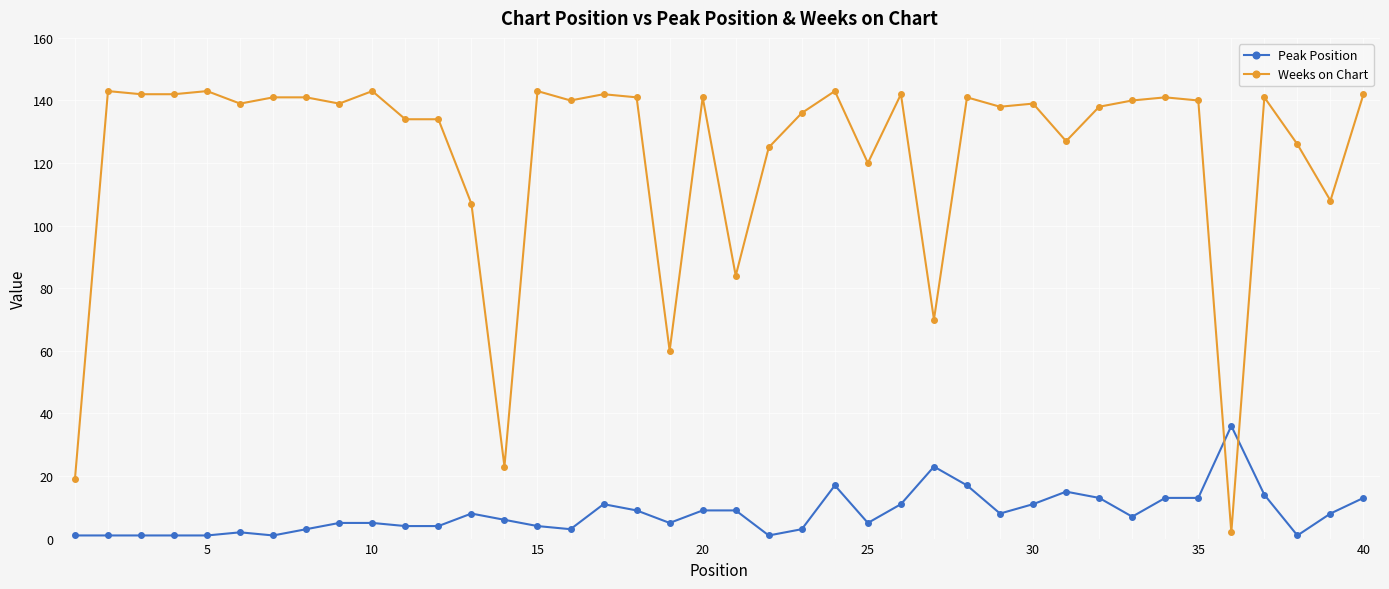

What is the difference between the maximum and minimum values in the Peak Position series?

35